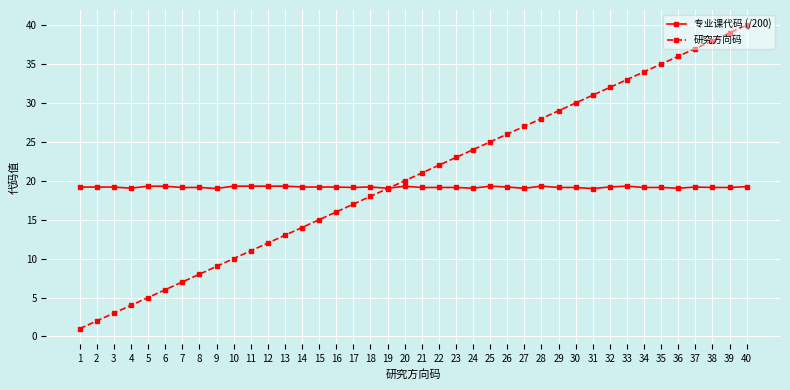

Which label corresponds to the largest value in the chart?

40